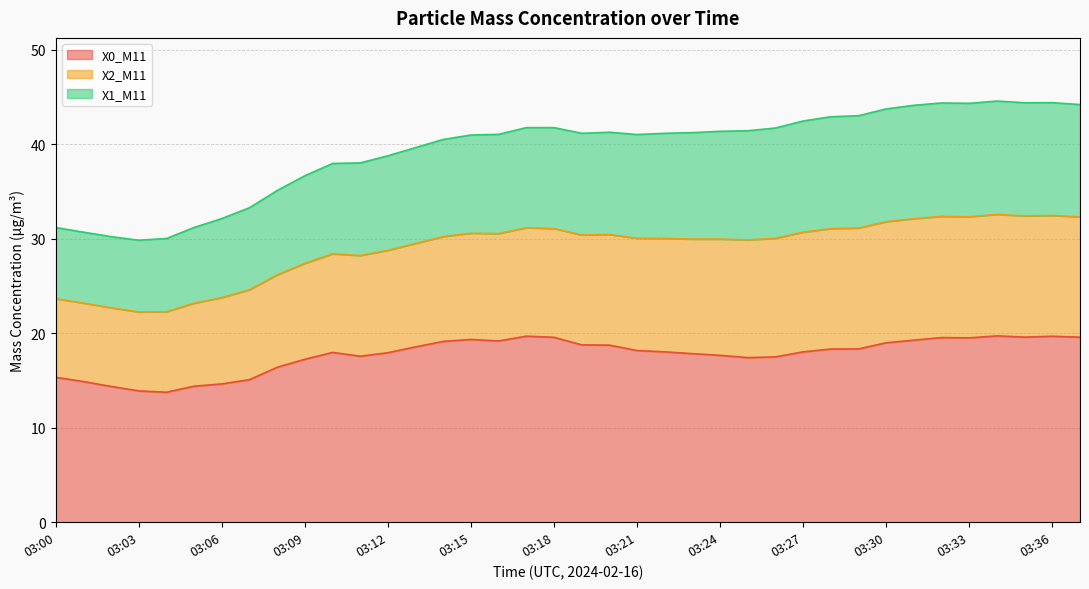

What is the total value across all series at 03:30?

43.7